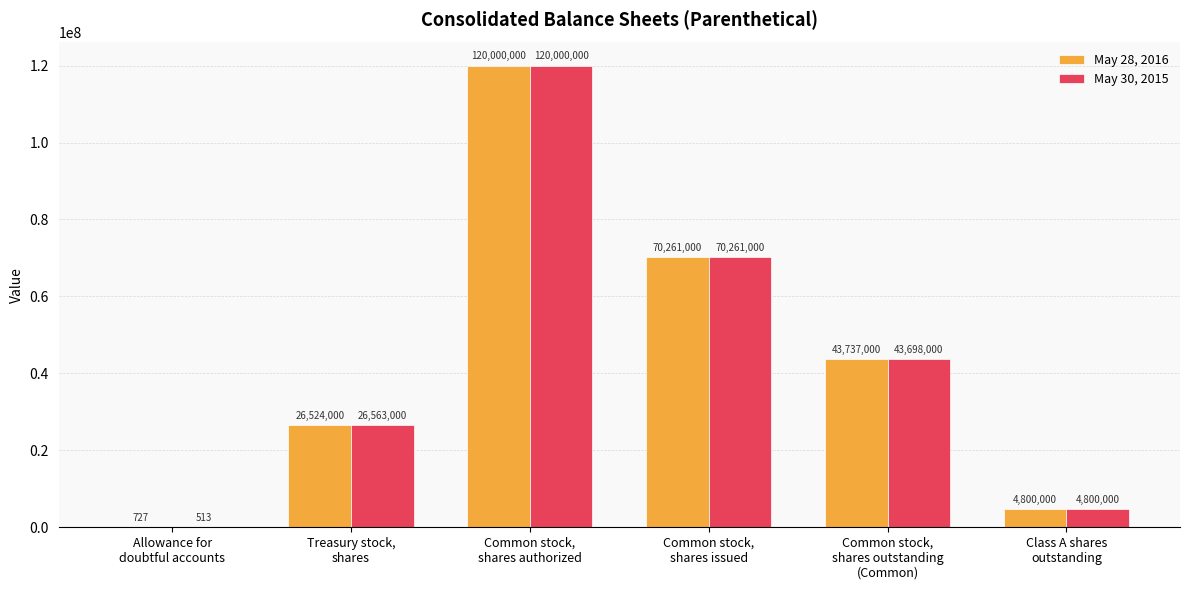

Reading right to left, extract all data points from this chart.

May 28, 2016: 4800000	43737000	70261000	120000000	26524000	727
May 30, 2015: 4800000	43698000	70261000	120000000	26563000	513